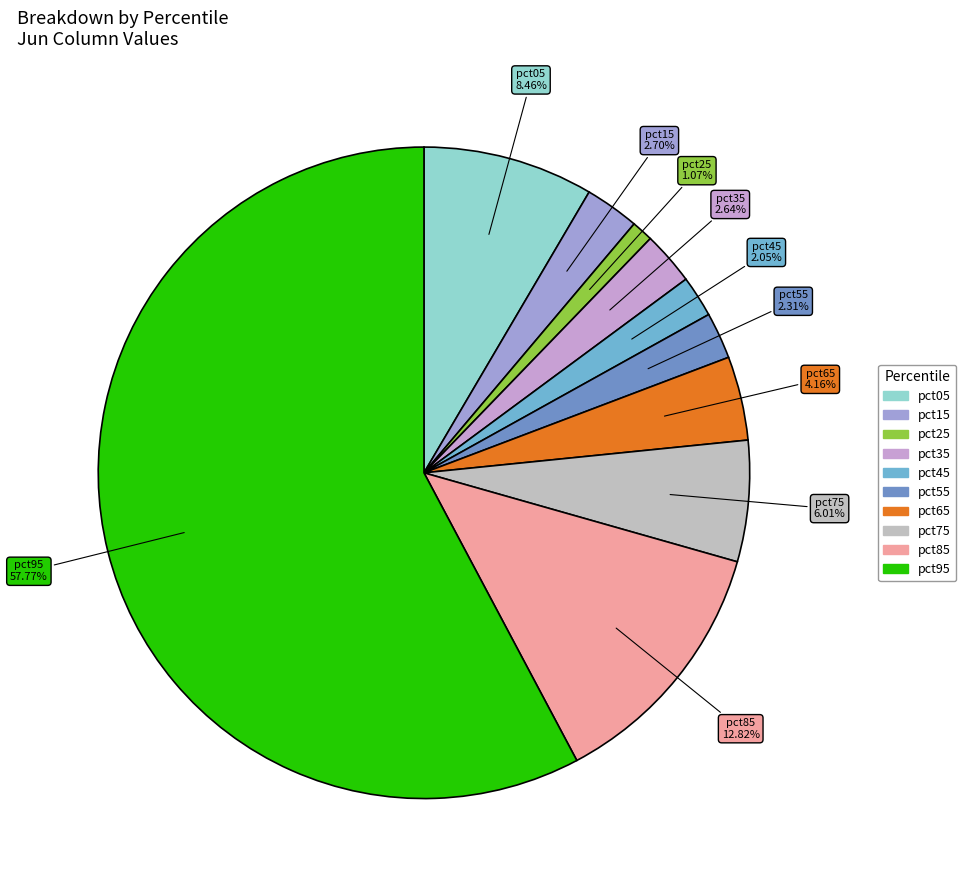

What is the smallest slice in the pie chart?

pct25